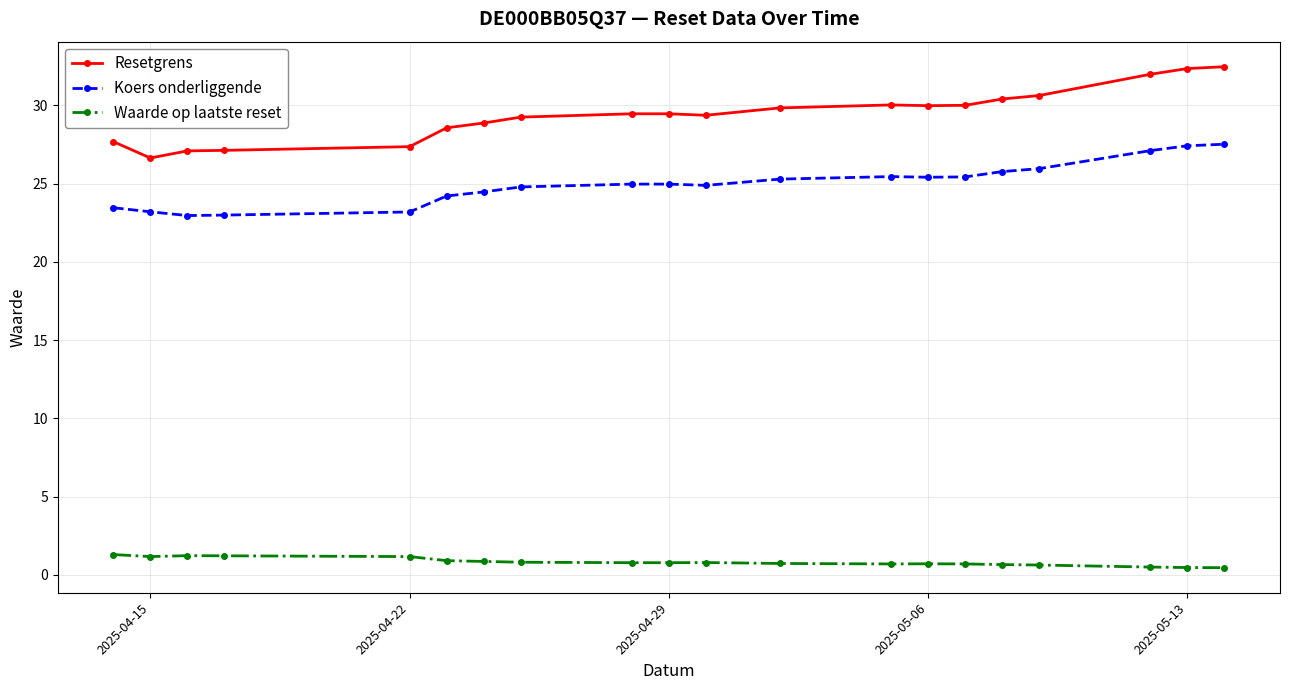

True or false: Waarde op laatste reset has more than 1 points higher than both neighbors.

True